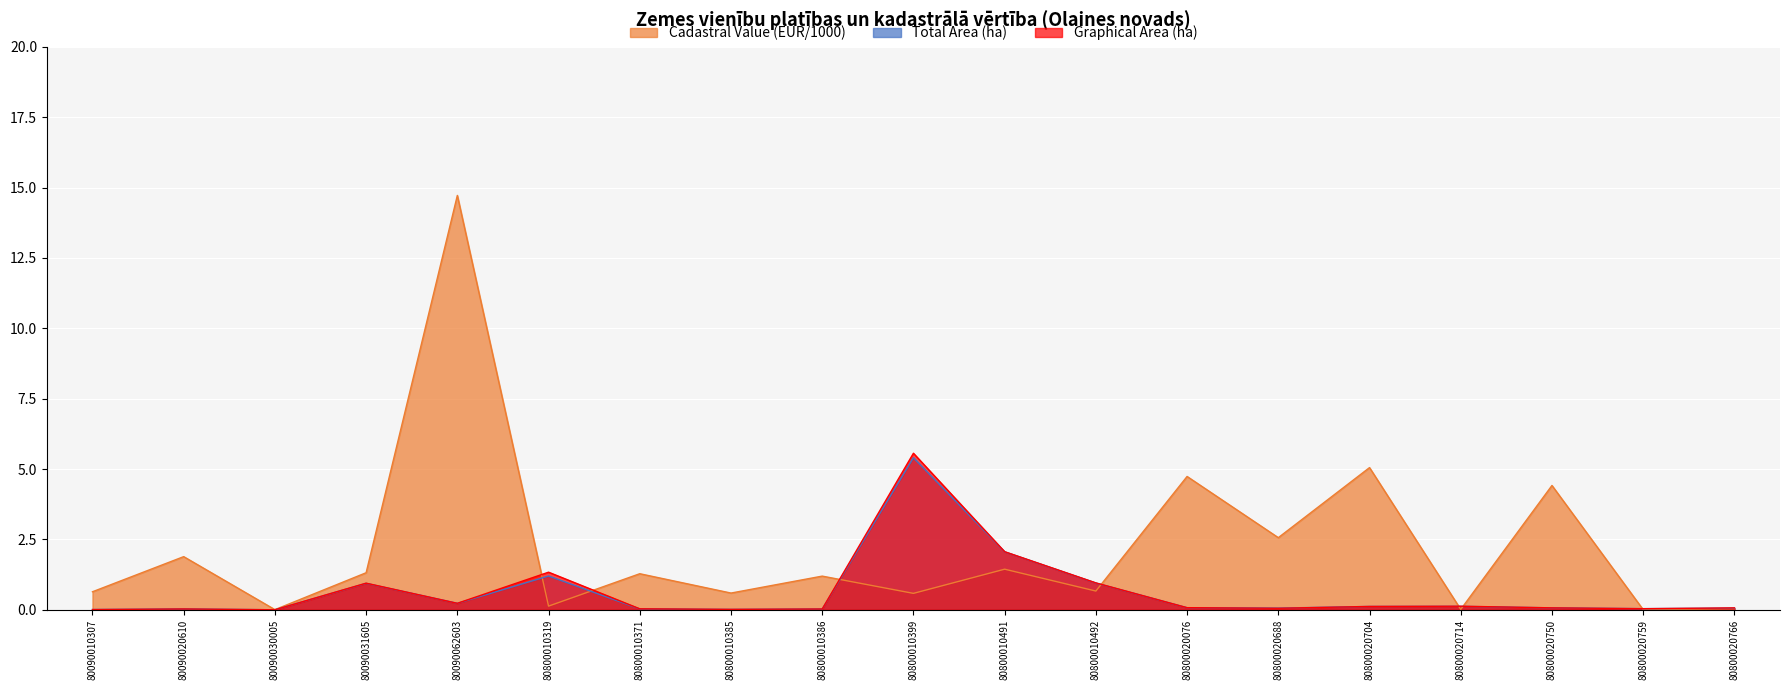

What is the sum of all Total Area (ha) values?

11.4